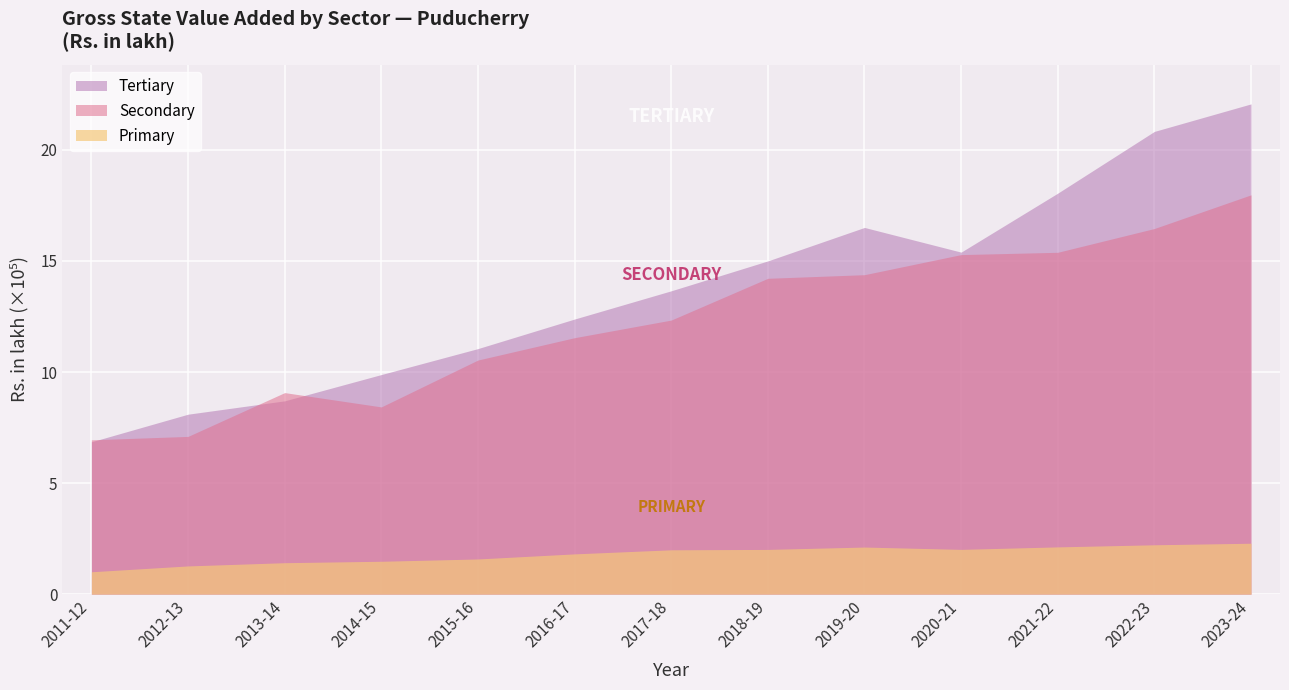

How many values in the Primary series are below 199598?

6